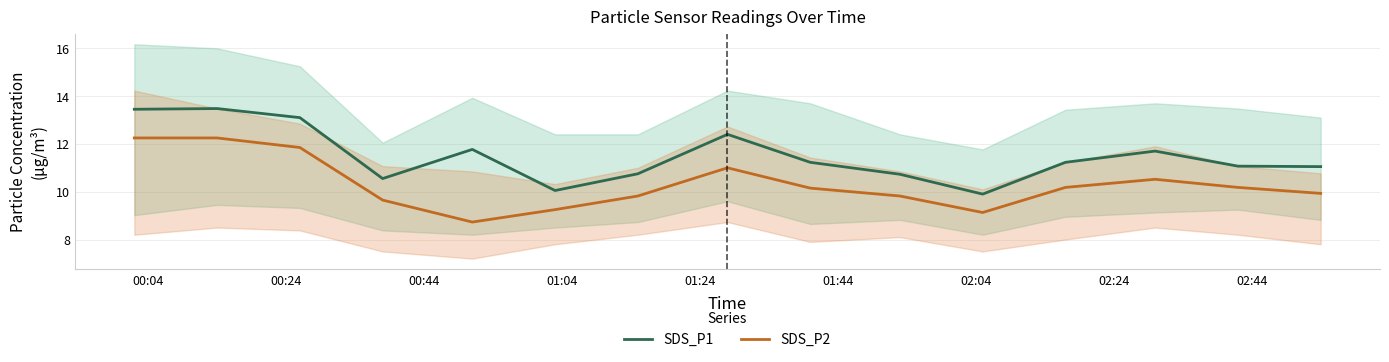

Rank the series by their maximum value, from highest to lowest.

SDS_P1, SDS_P2